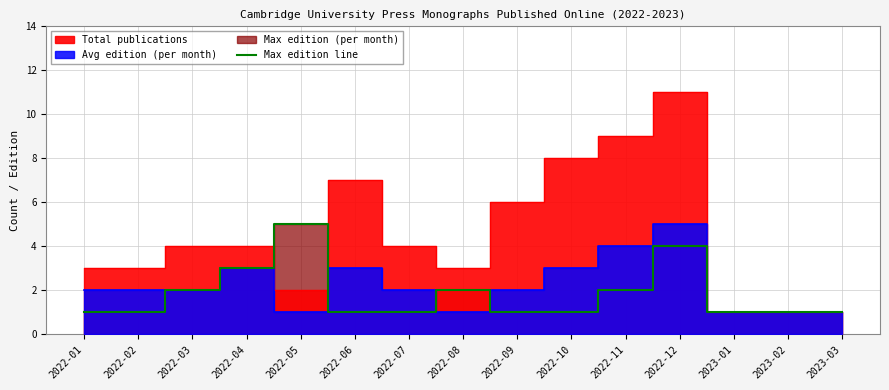

Is it true that the value at 2022-02 is 2?

False